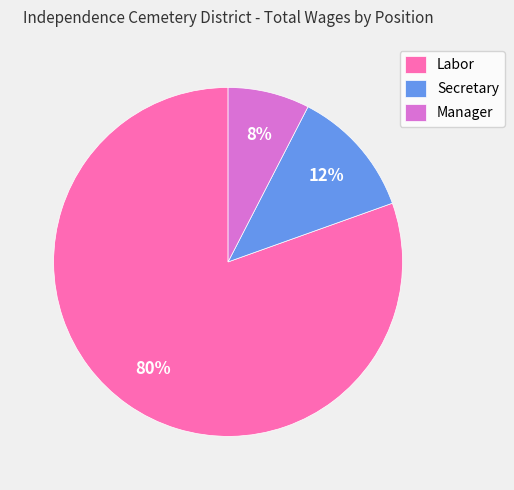

The Secretary slice represents 12% of the pie. True or false?

True